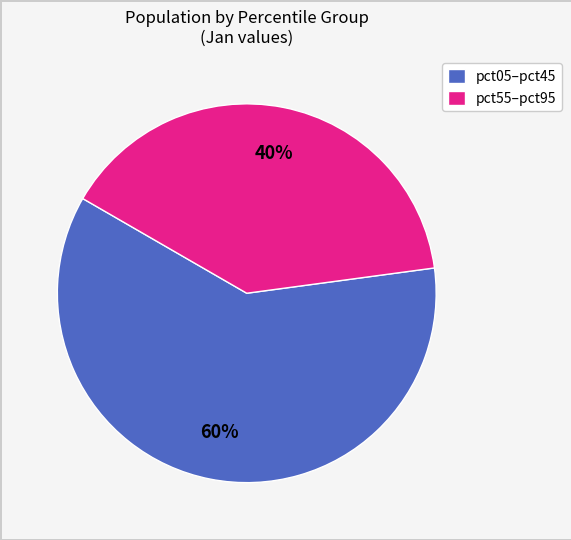

True or false: pct05–pct45 accounts for 48% of the total.

False